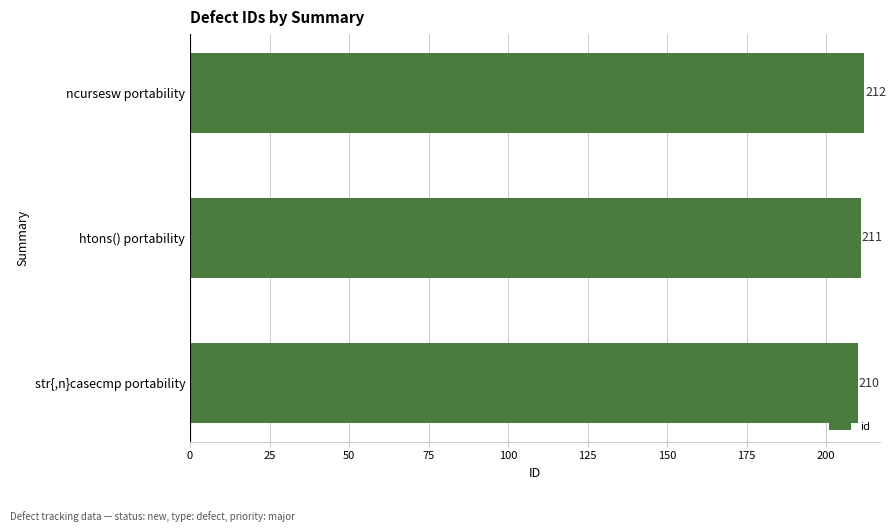

What is the change in value from str{,n}casecmp portability to htons() portability?

+1